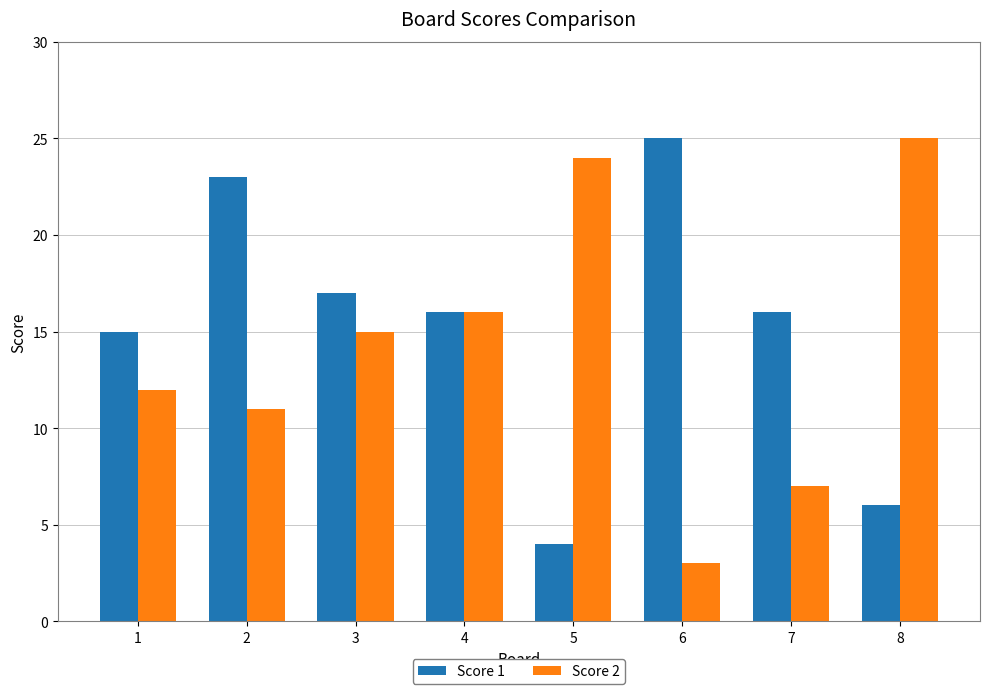

How many groups of bars are there?

8